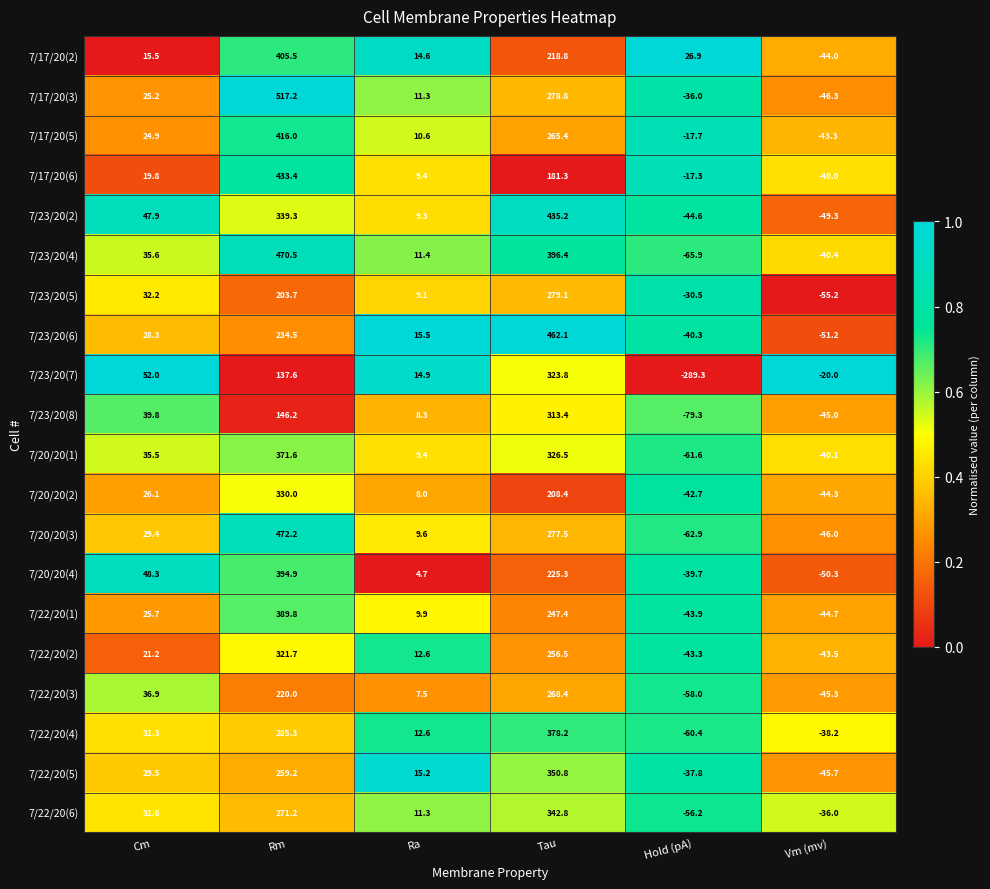

Rank the series at Vm (mv) from highest to lowest value.

7/23/20(7), 7/22/20(6), 7/22/20(4), 7/17/20(6), 7/20/20(1), 7/23/20(4), 7/17/20(5), 7/22/20(2), 7/17/20(2), 7/20/20(2), 7/22/20(1), 7/23/20(8), 7/22/20(3), 7/22/20(5), 7/20/20(3), 7/17/20(3), 7/23/20(2), 7/20/20(4), 7/23/20(6), 7/23/20(5)